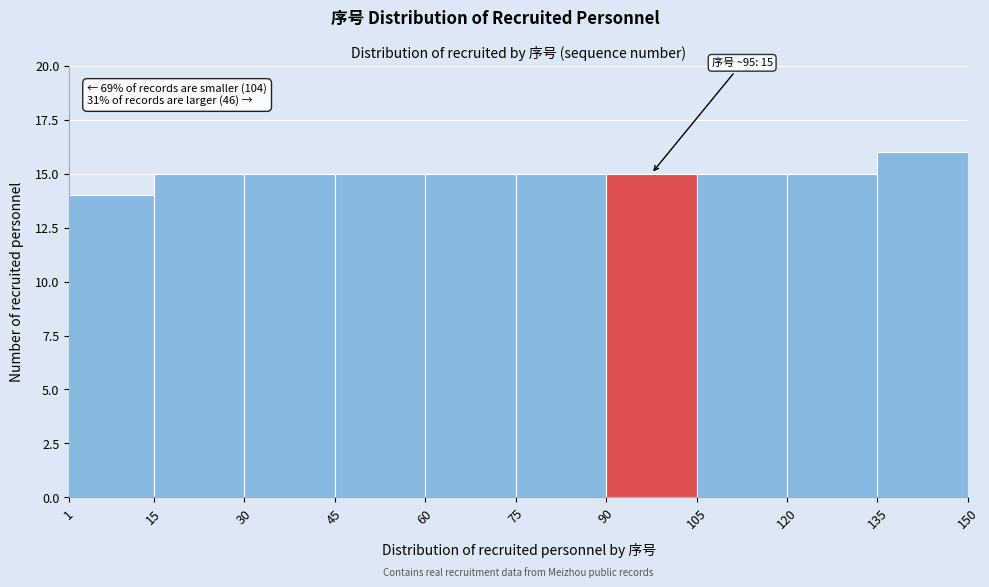

Over which range of the x-axis is the bar tallest?

135 to 150